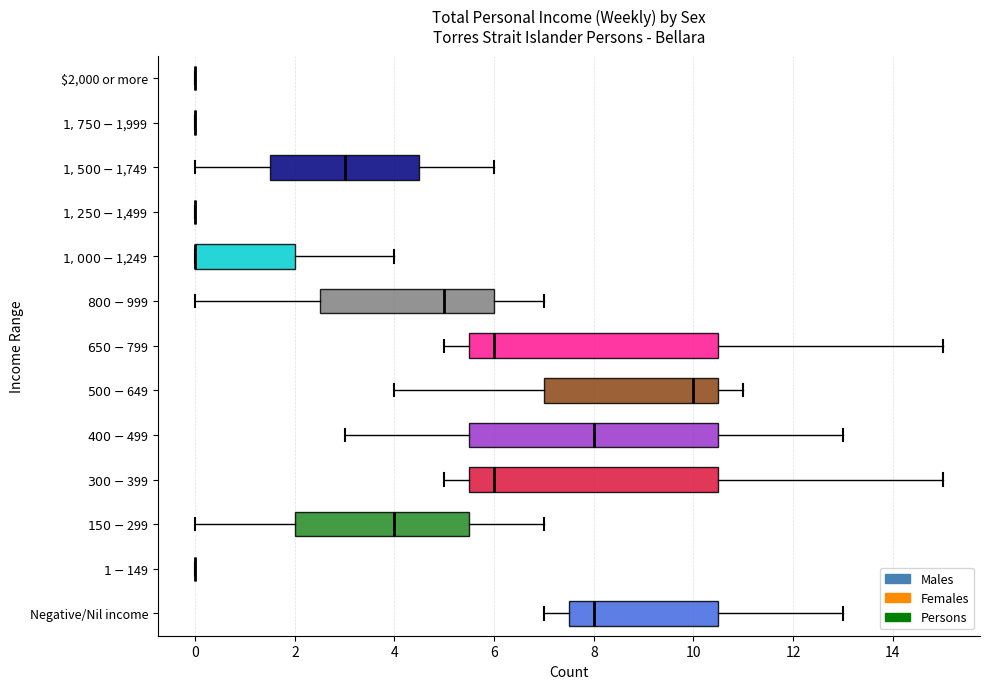

Where is the right edge of the box for $800-$999 on the x-axis? The values are not printed on the chart, so give them approximately, as read against the axis.

6.0